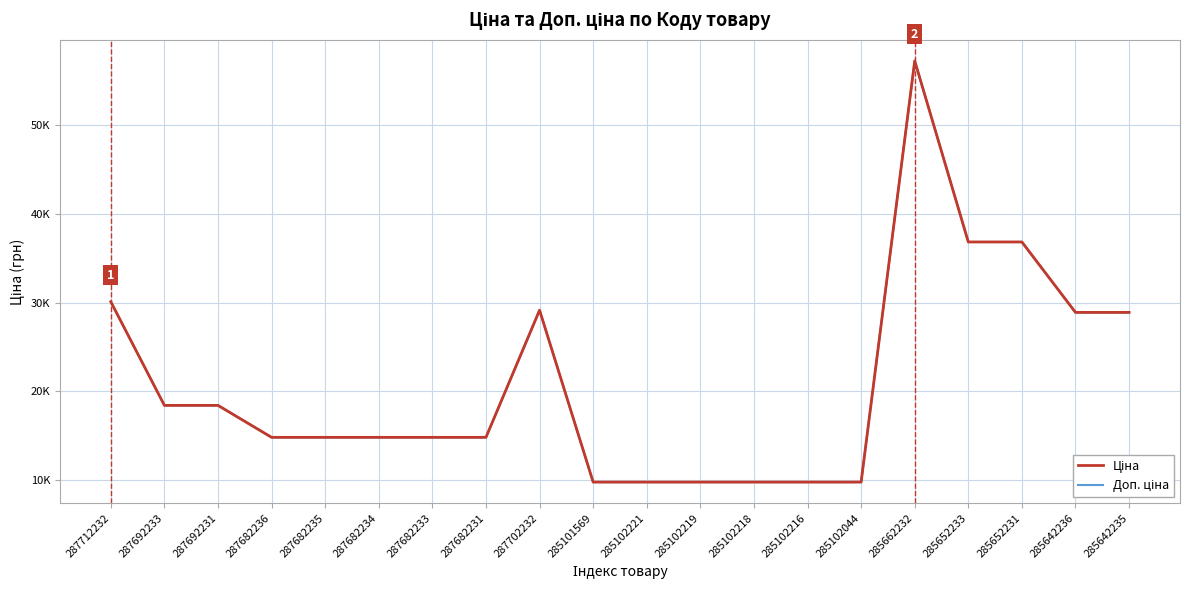

Which label corresponds to the smallest value in the chart?

285101569